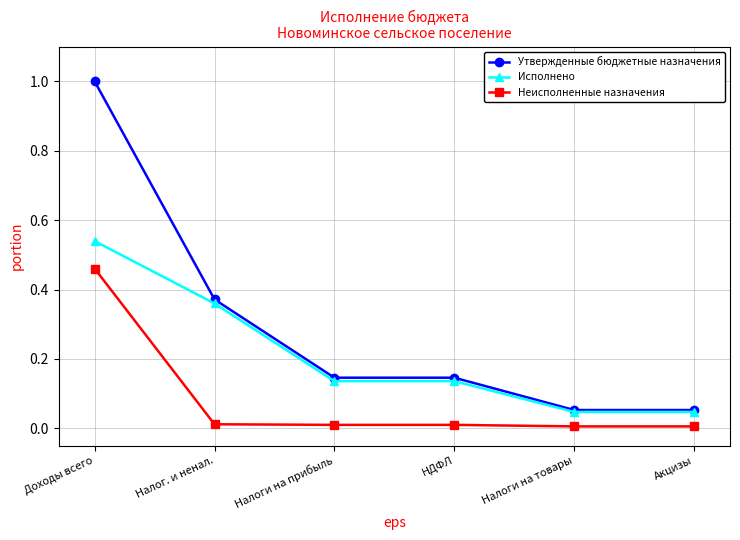

What position from the right is Доходы всего?

6